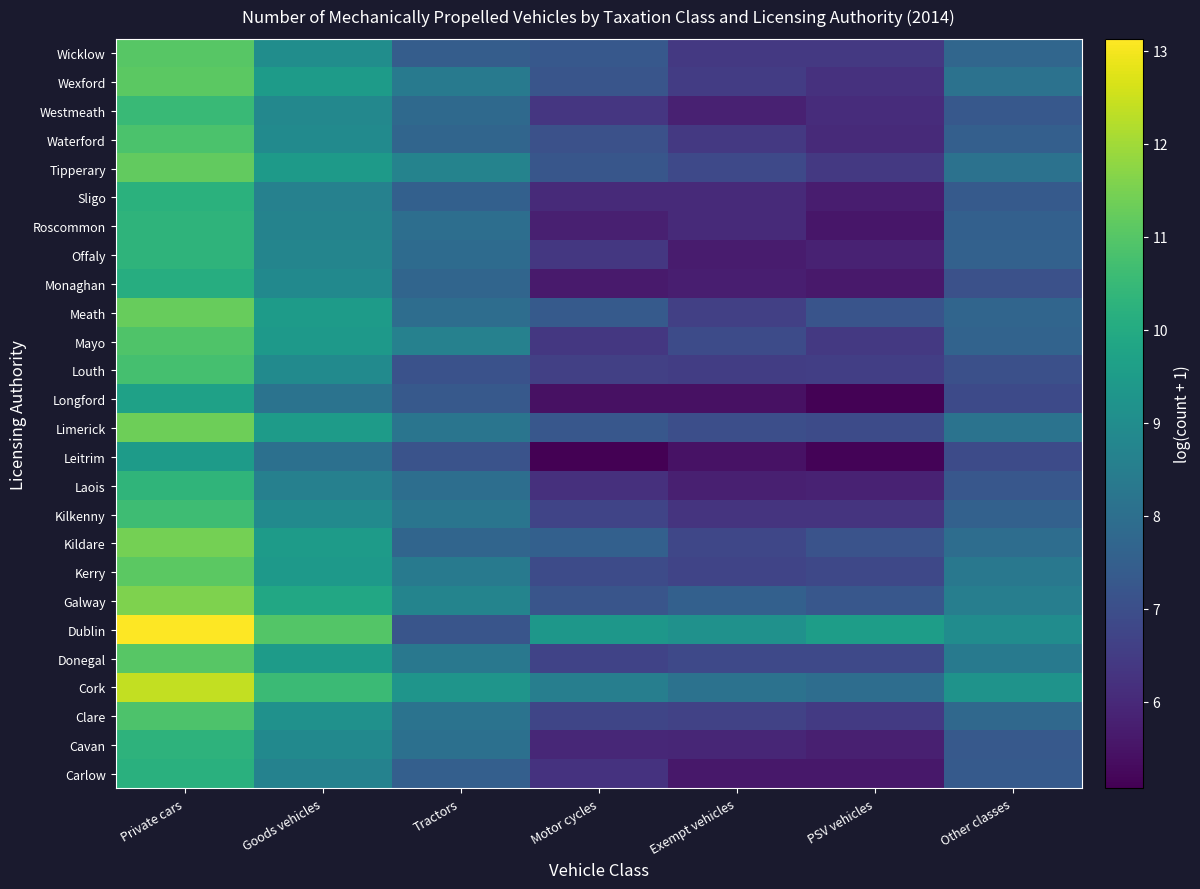

At how many categories does at least one series exceed 6?

7